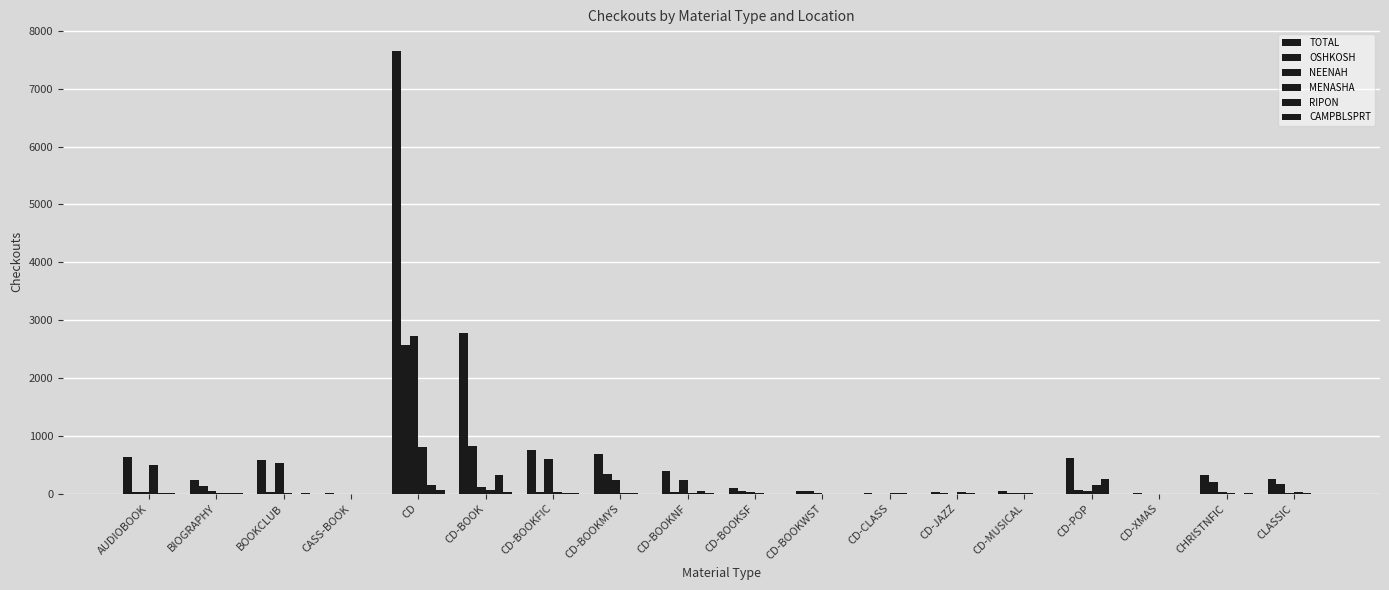

True or false: CAMPBLSPRT has a value of 3 at AUDIOBOOK.

False